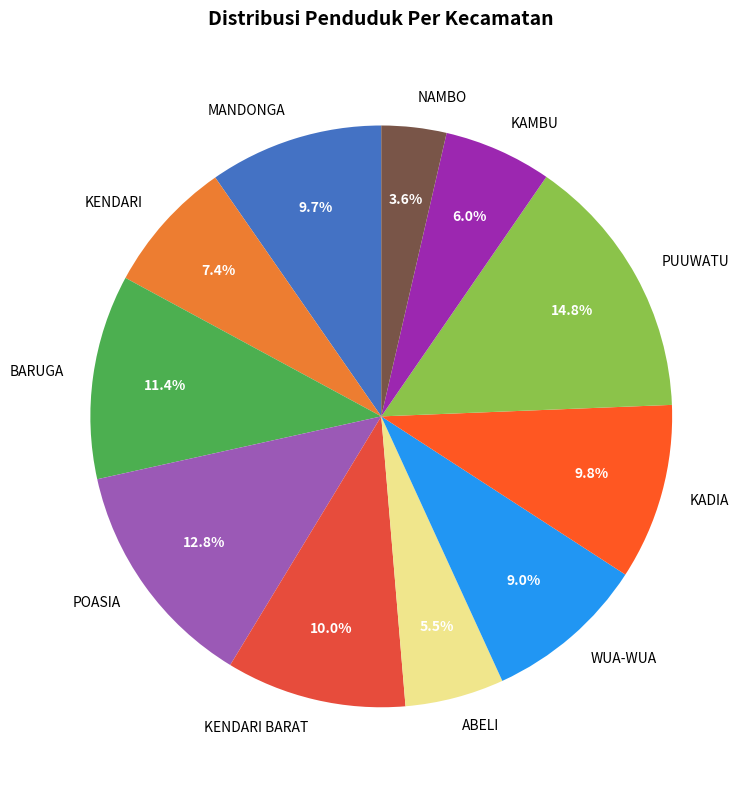

Combined, what portion of the pie is PUUWATU and NAMBO?

18.4%